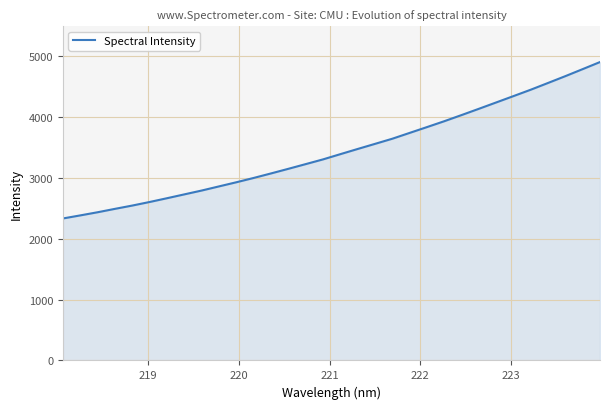

What is the greatest value displayed?

4899.7